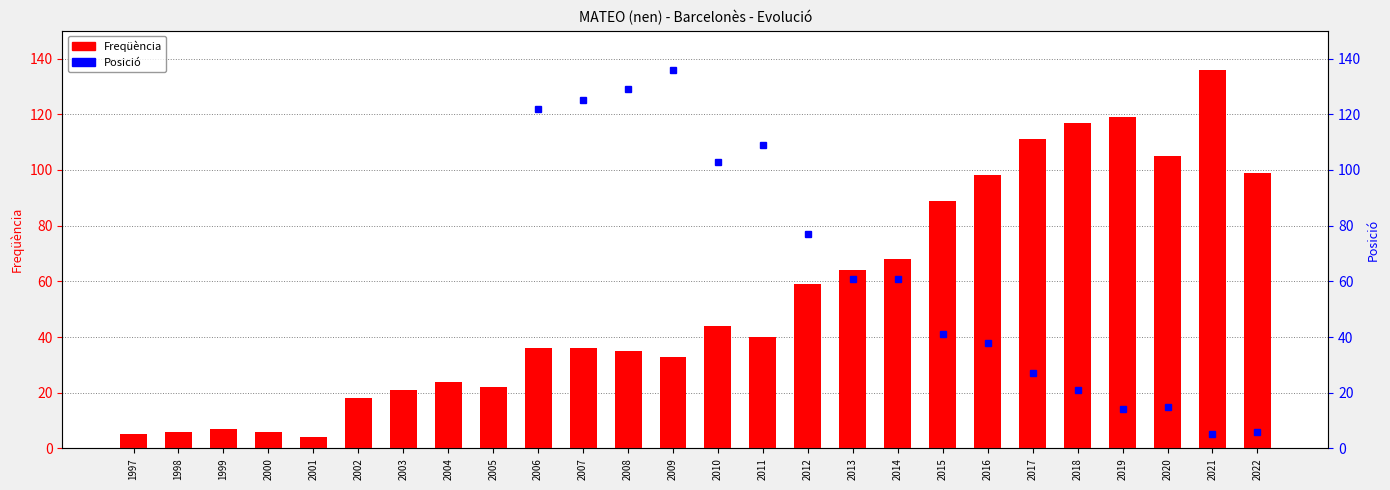

What is the value of the Freqüència bar at the 8th from the left?

24